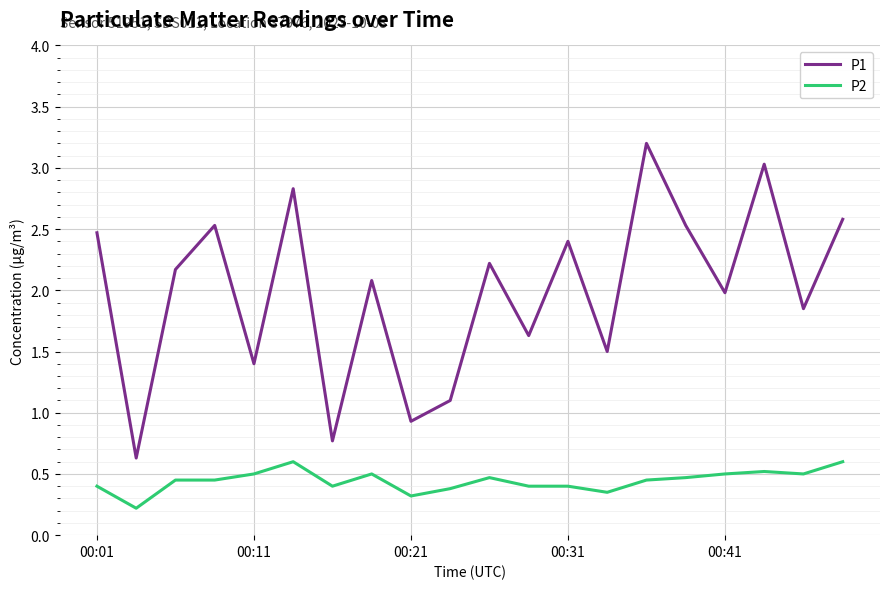

Which series has the largest total across all categories?

P1